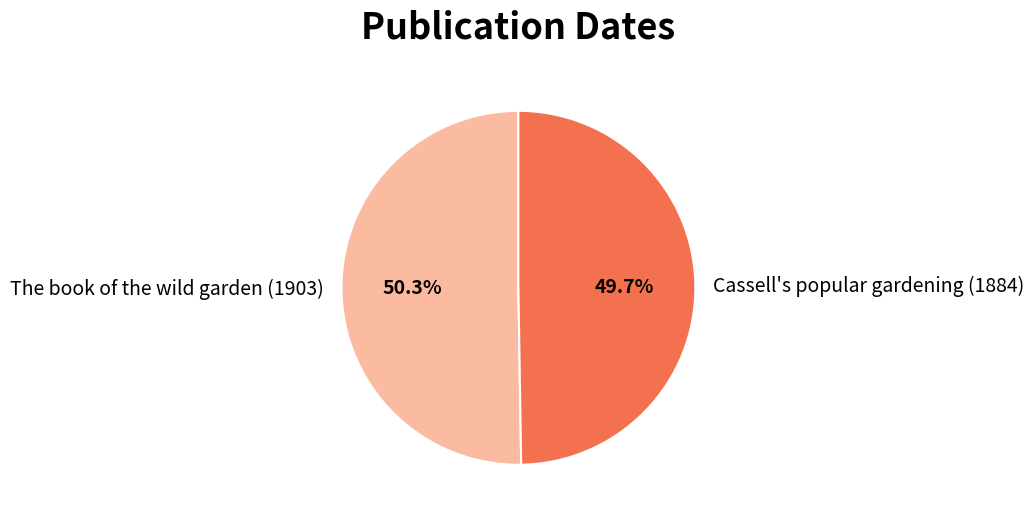

What is the smallest slice in the pie chart?

Cassell's popular gardening (1884)